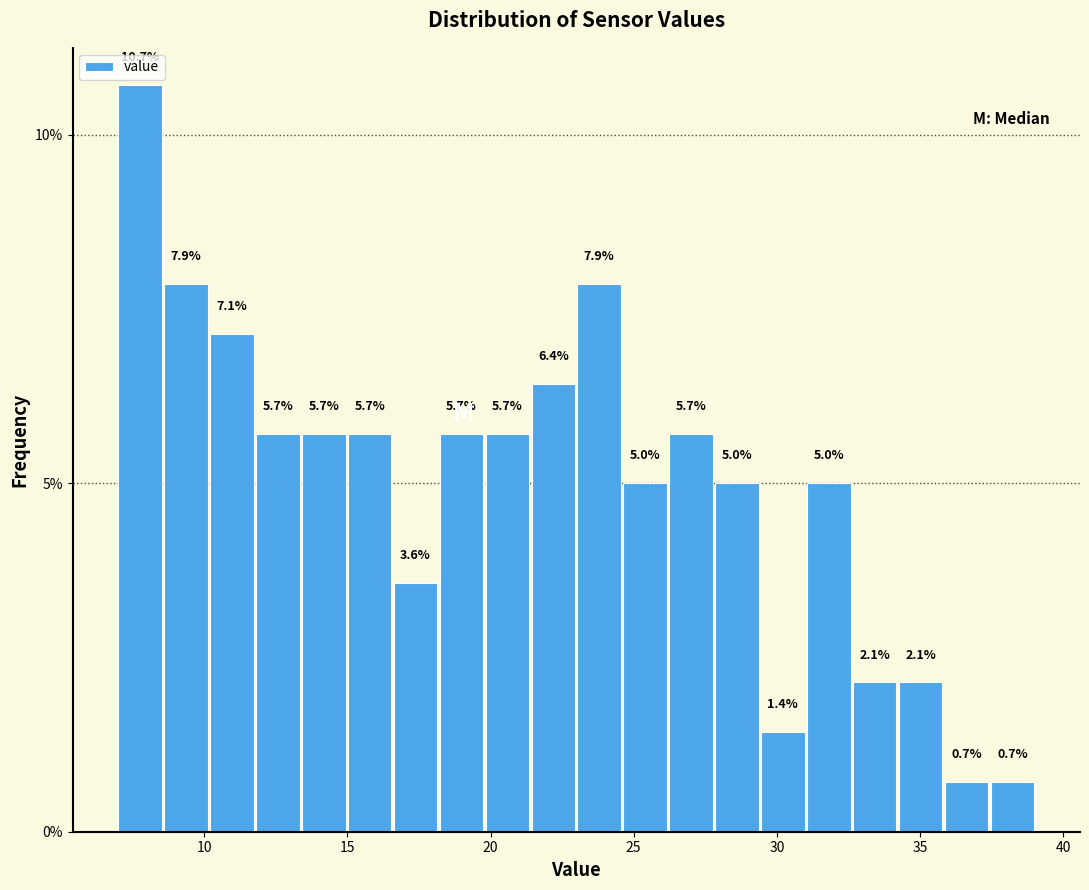

Around what value on the x-axis is the tallest bar? Give the approximate position of its centre, as read against the axis.

8.0